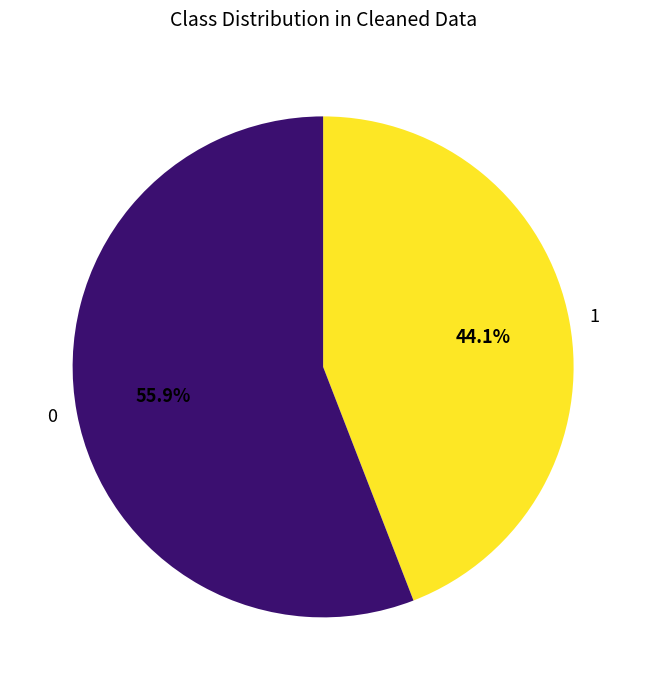

Is 1 the majority of the pie?

No